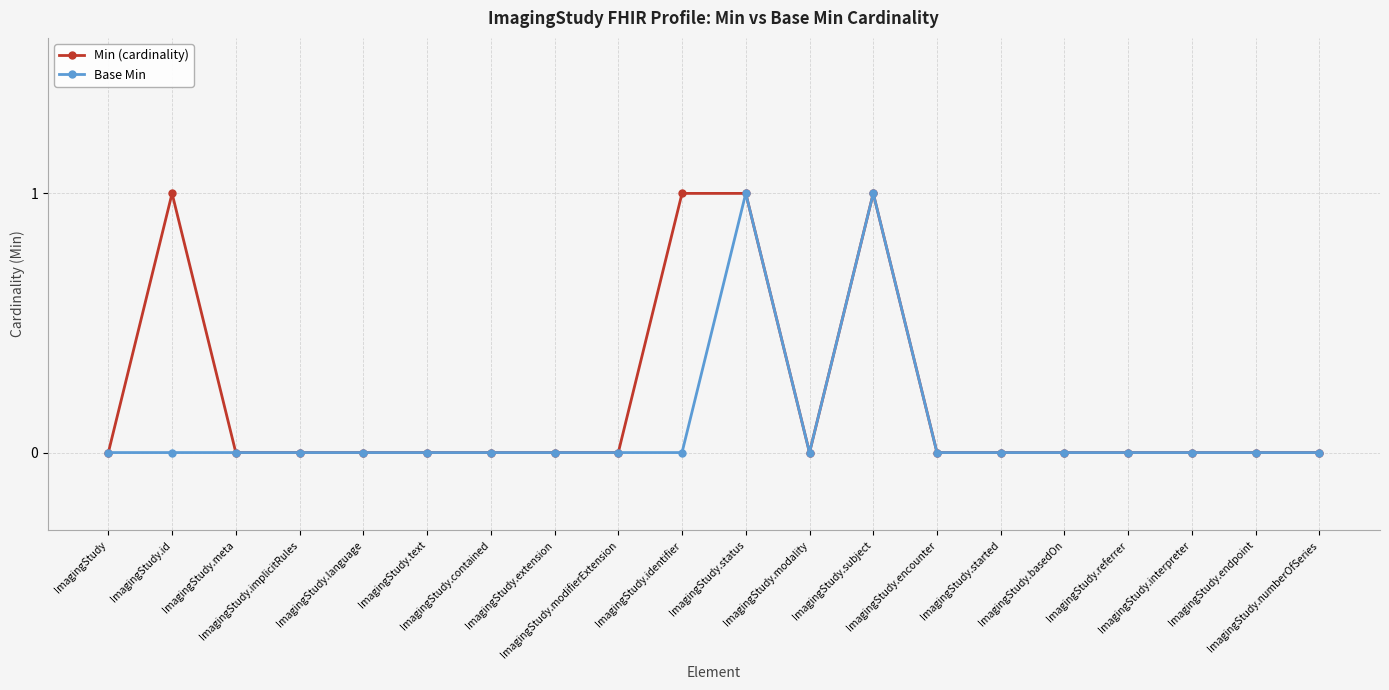

Which series has the largest total across all categories?

Min (cardinality)